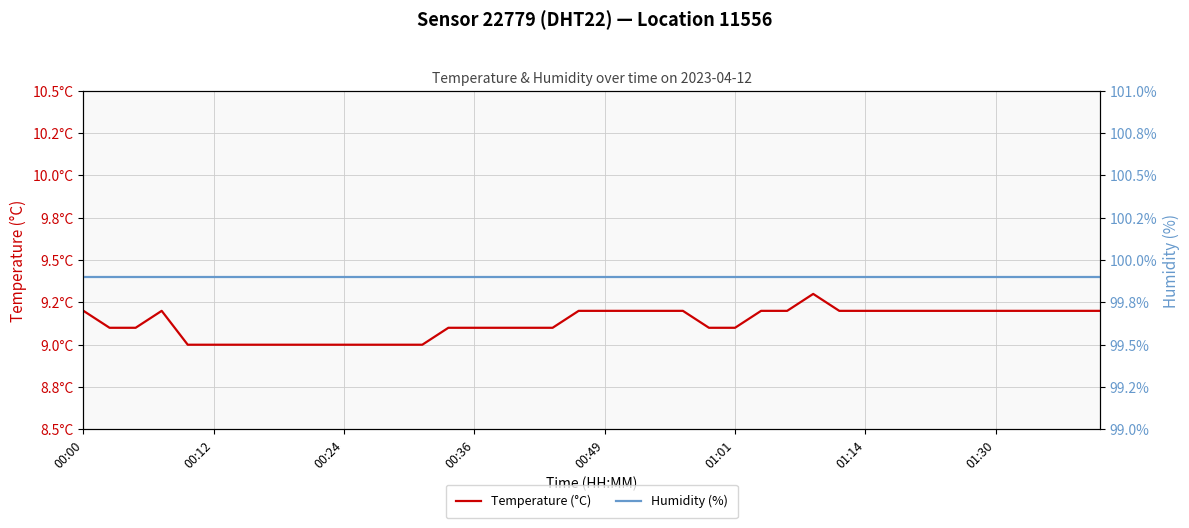

What is the spread (max minus min) of values at 19?

90.7